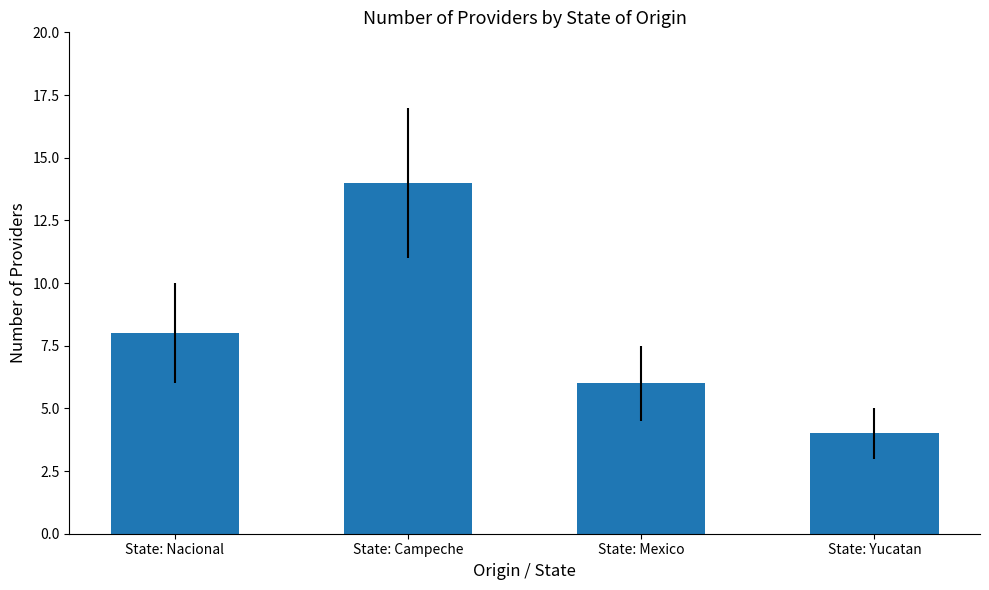

Does the chart contain any negative values?

No